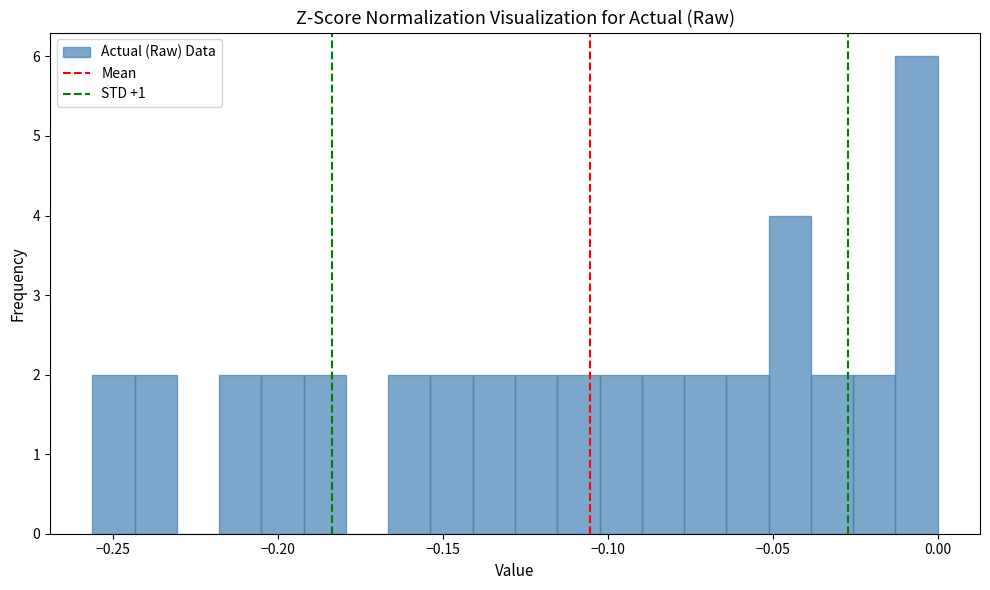

Read against the x-axis, roughly where is the centre of the tallest bar?

-0.005